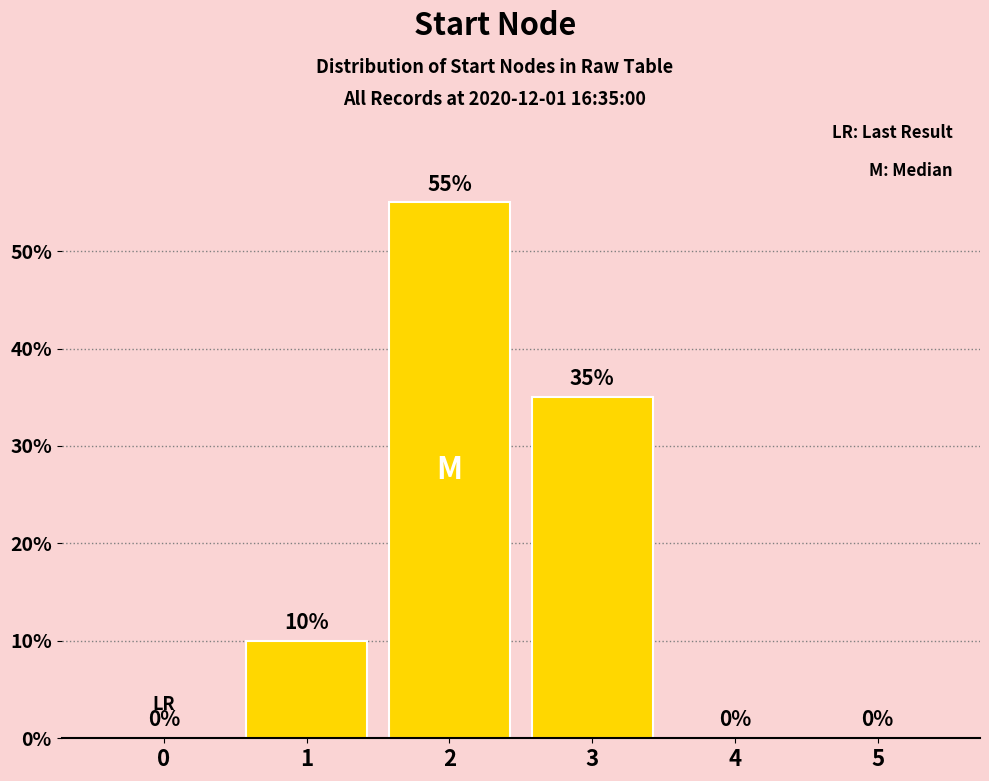

The chart shows a value of 26 at 4. True or false?

False